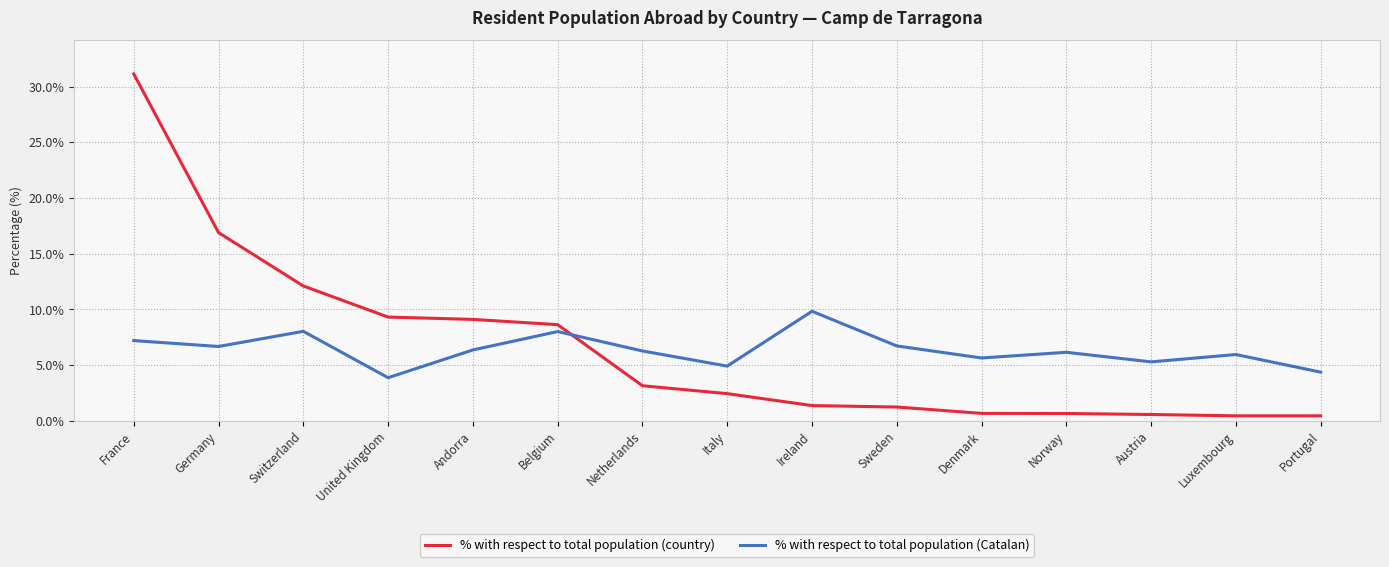

What is the average value of the % with respect to total population (country) series?

6.6